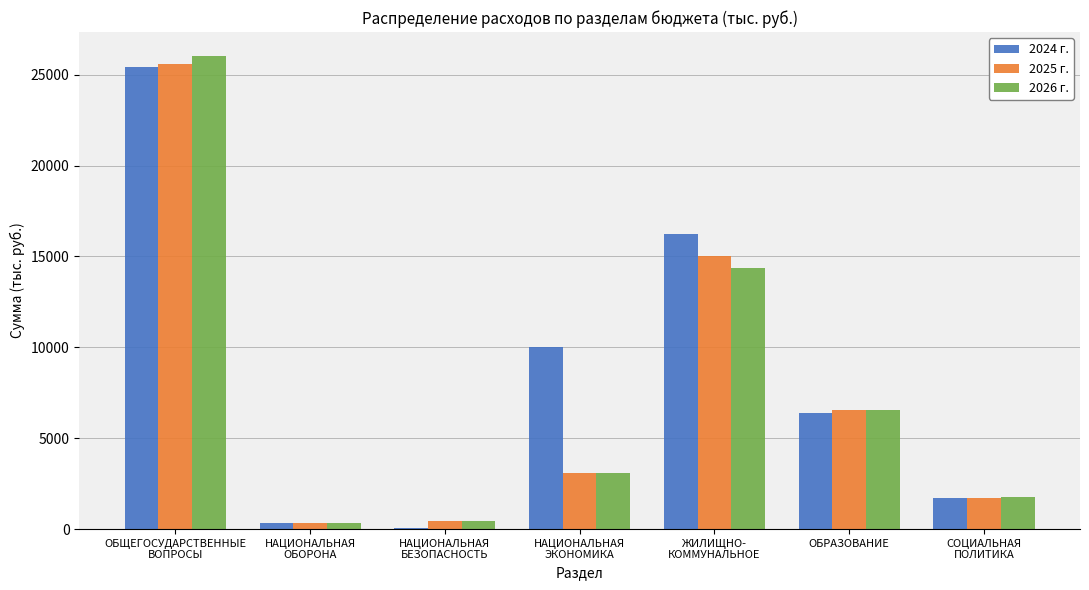

What is the greatest value displayed?

26045.5